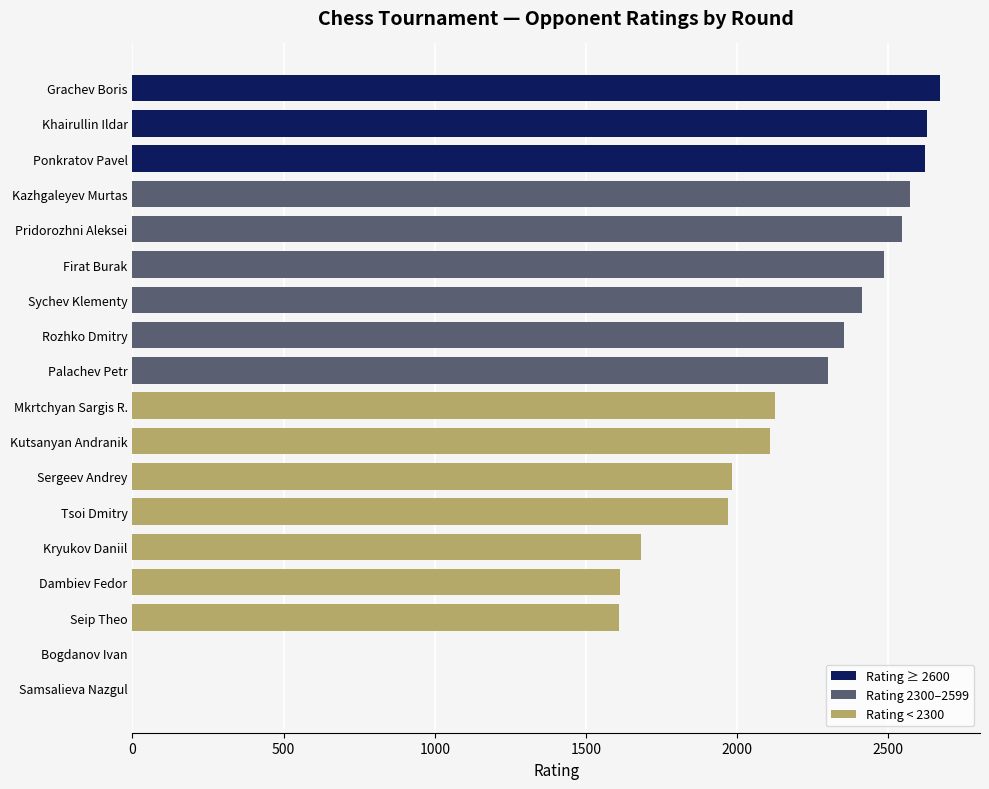

Are the bars horizontal?

Yes